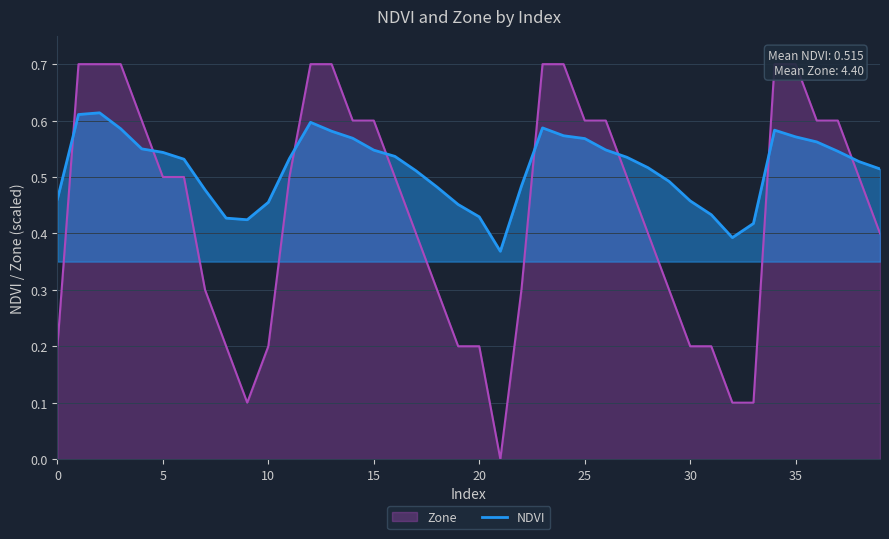

How many interior local peaks (higher than both neighbors) does the data have?

4